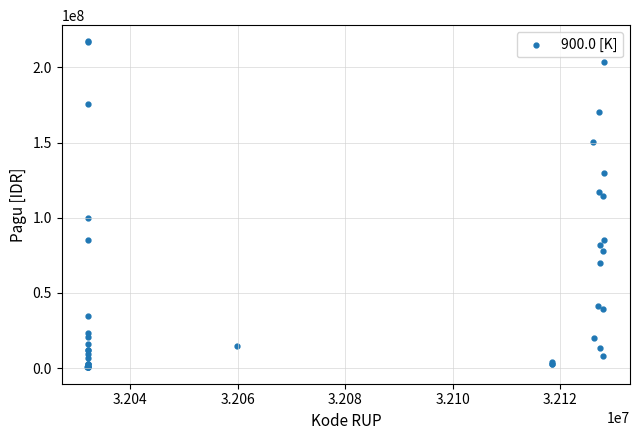

What Y value in the scatter plot is closest to 108830000?

114296000